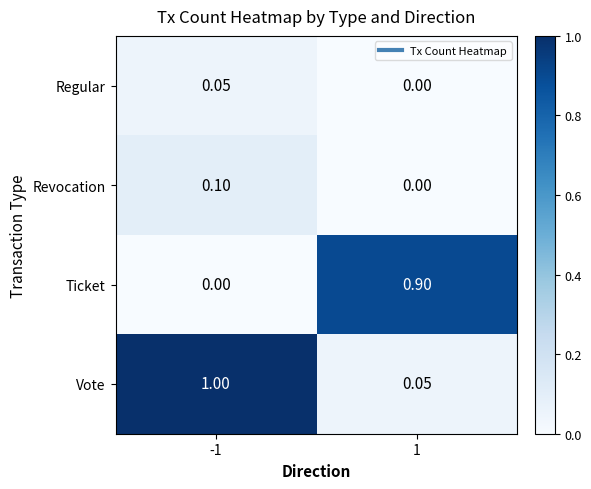

How many data points does each series have?

2